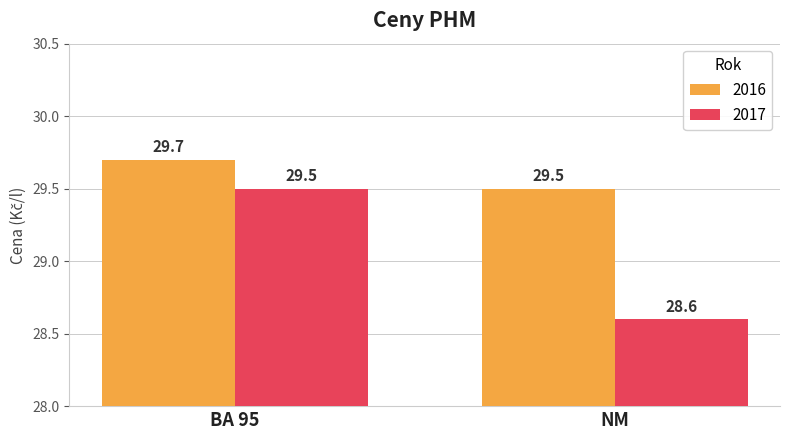

Reading left to right, transcribe all the data shown in this chart.

2016: 29.7	29.5
2017: 29.5	28.6